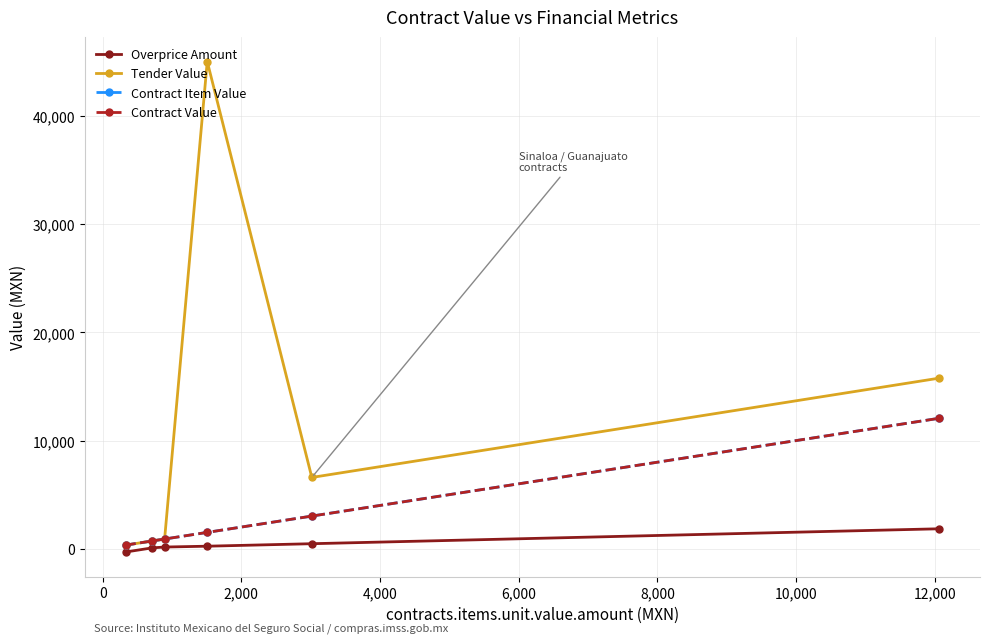

What is the value of the Overprice Amount point at the 6th from the left?

1841.3